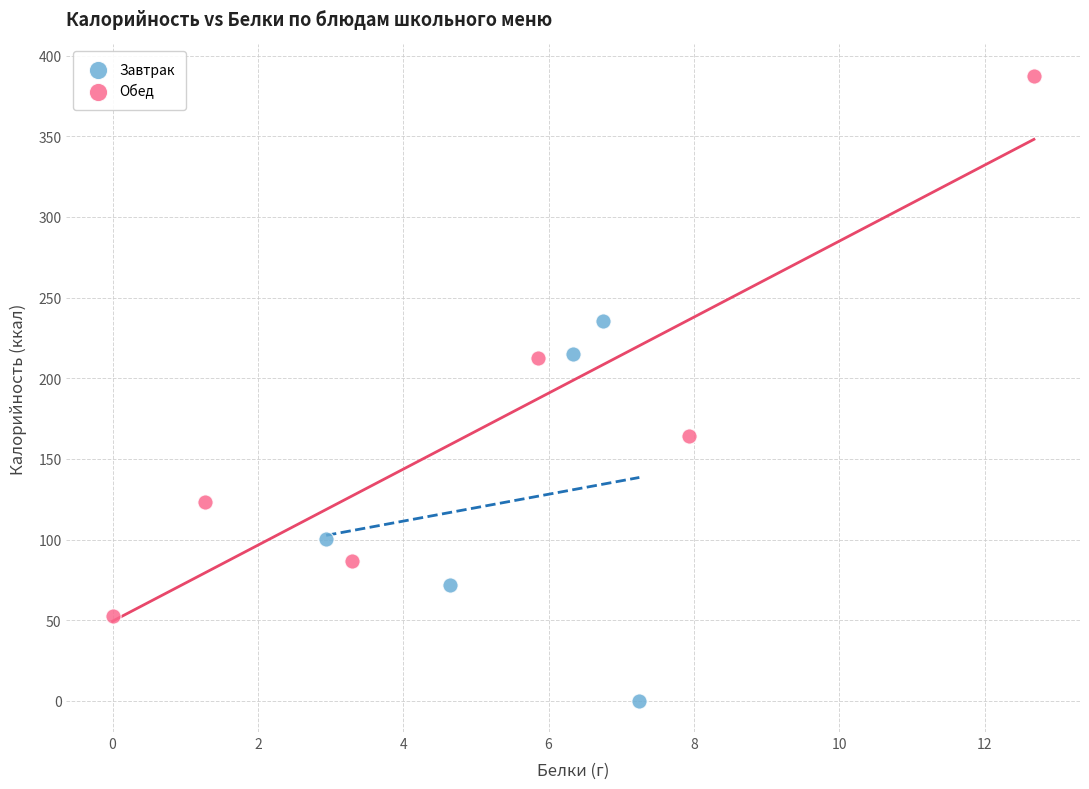

Which series has the largest Y range (max minus min)?

Обед